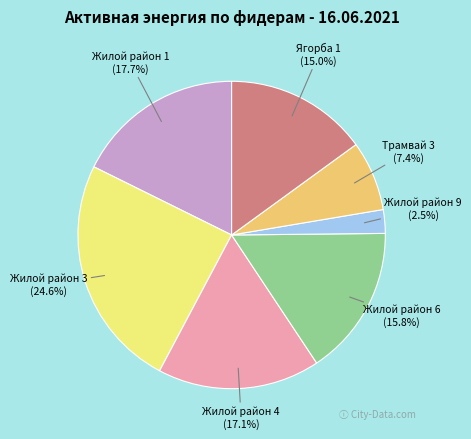

To the nearest percent, what is the average slice percentage?

14%